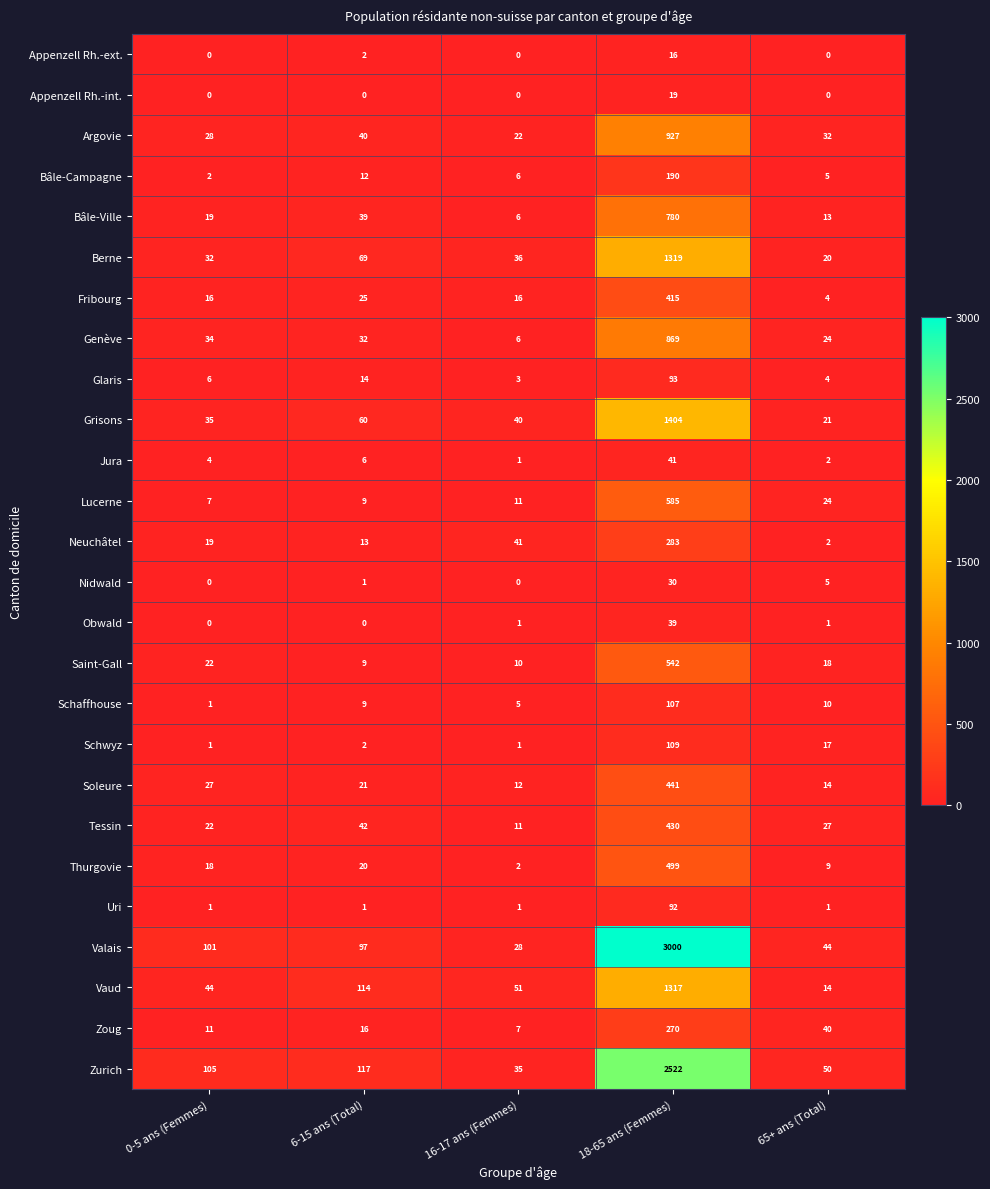

Which label corresponds to the largest value in the chart?

18-65 ans (Femmes)